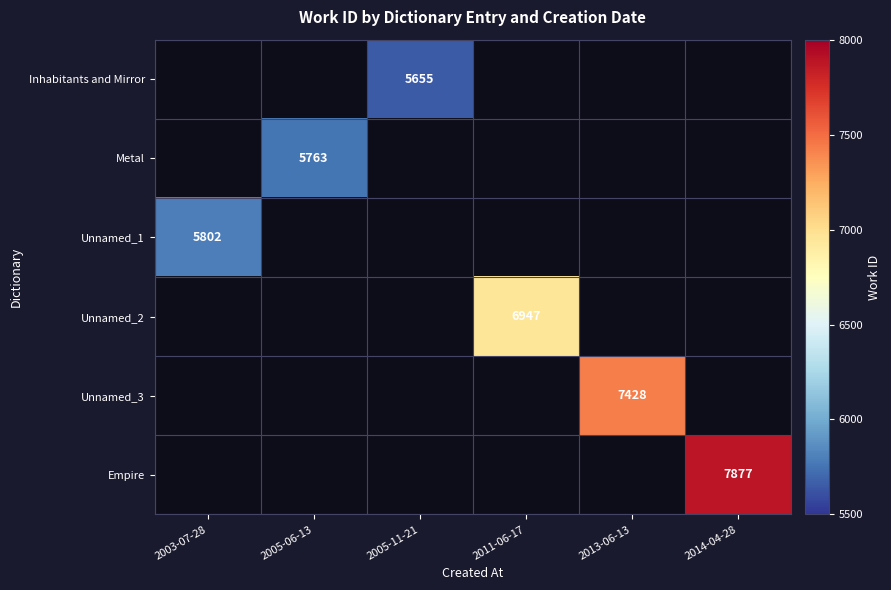

The value of Inhabitants and Mirror at 2005-11-21 is 5655. True or false?

True